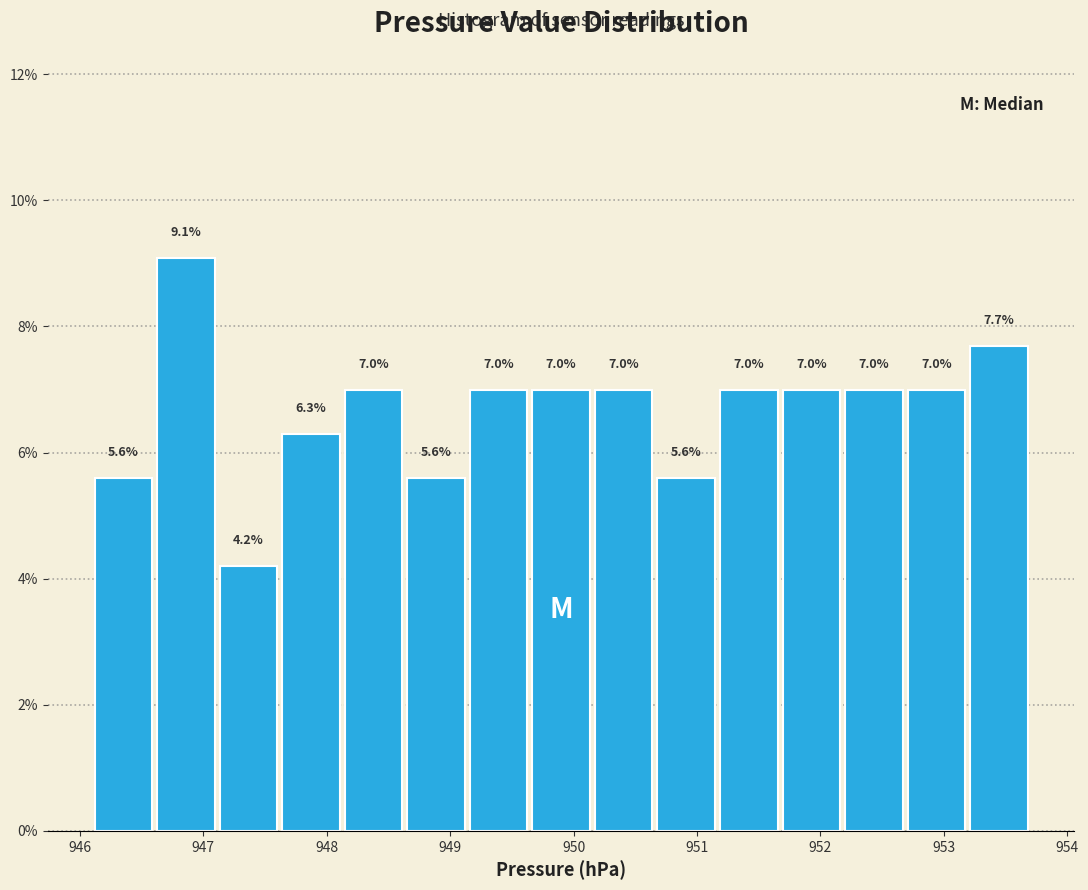

Reading left to right, transcribe this chart: for each bar, give the range it covers on the x-axis and its height. The bar edges are not printed on the chart, so give them approximately, as read against the axis.

946.1 to 946.6: 5.6
946.6 to 947.1: 9.1
947.1 to 947.6: 4.2
947.6 to 948.1: 6.3
948.1 to 948.6: 7.0
948.6 to 949.1: 5.6
949.1 to 949.6: 7.0
949.6 to 950.2: 7.0
950.2 to 950.7: 7.0
950.7 to 951.2: 5.6
951.2 to 951.7: 7.0
951.7 to 952.2: 7.0
952.2 to 952.7: 7.0
952.7 to 953.2: 7.0
953.2 to 953.7: 7.7